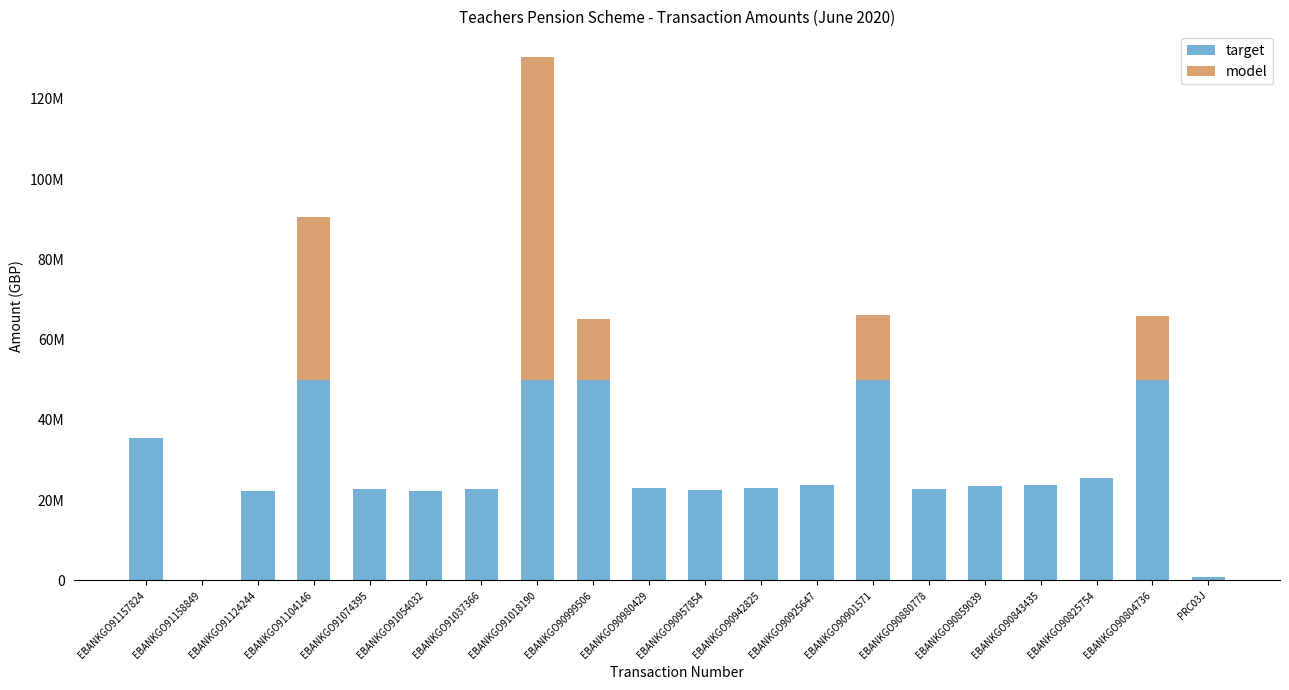

What are all the series names shown in the legend?

target, model